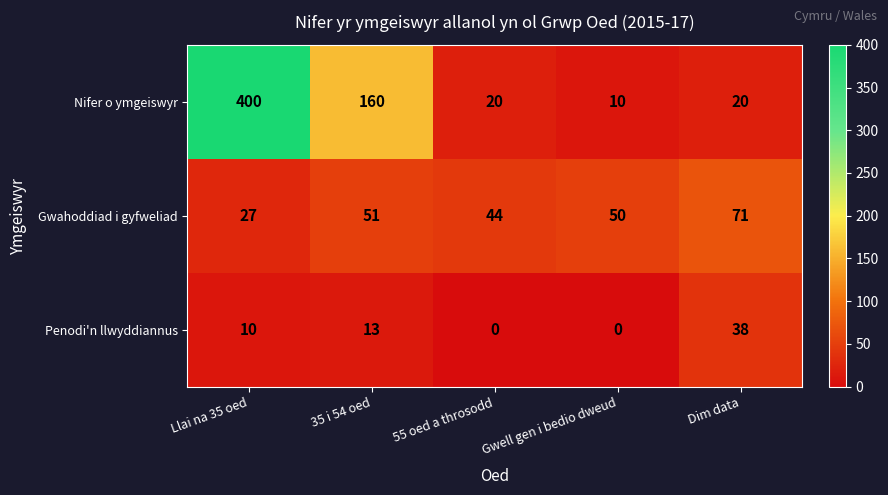

Reading right to left, transcribe all the data shown in this chart.

Nifer o ymgeiswyr: 20	10	20	160	400
Gwahoddiad i gyfweliad: 71	50	44	51	27
Penodi'n llwyddiannus: 38	0	0	13	10